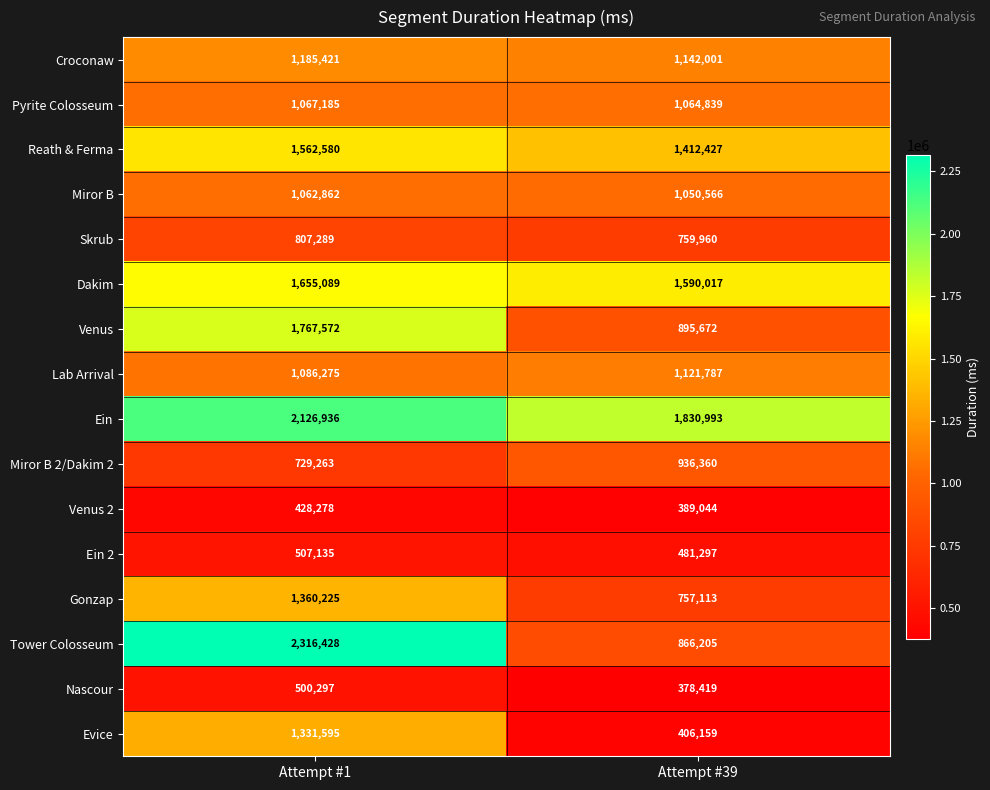

Which series has the largest total across all categories?

Ein